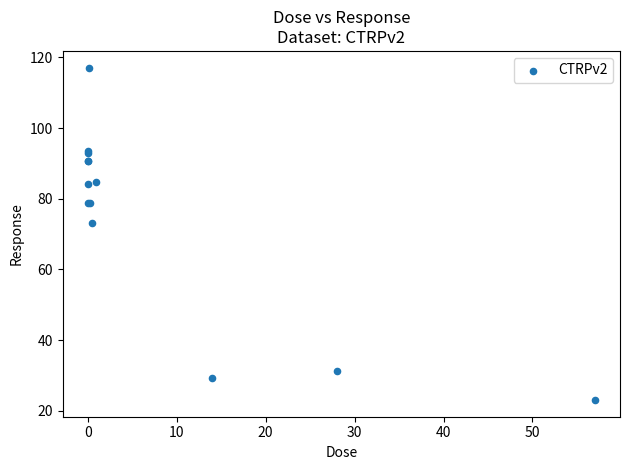

What Y value in the scatter plot is closest to 70?

73.2